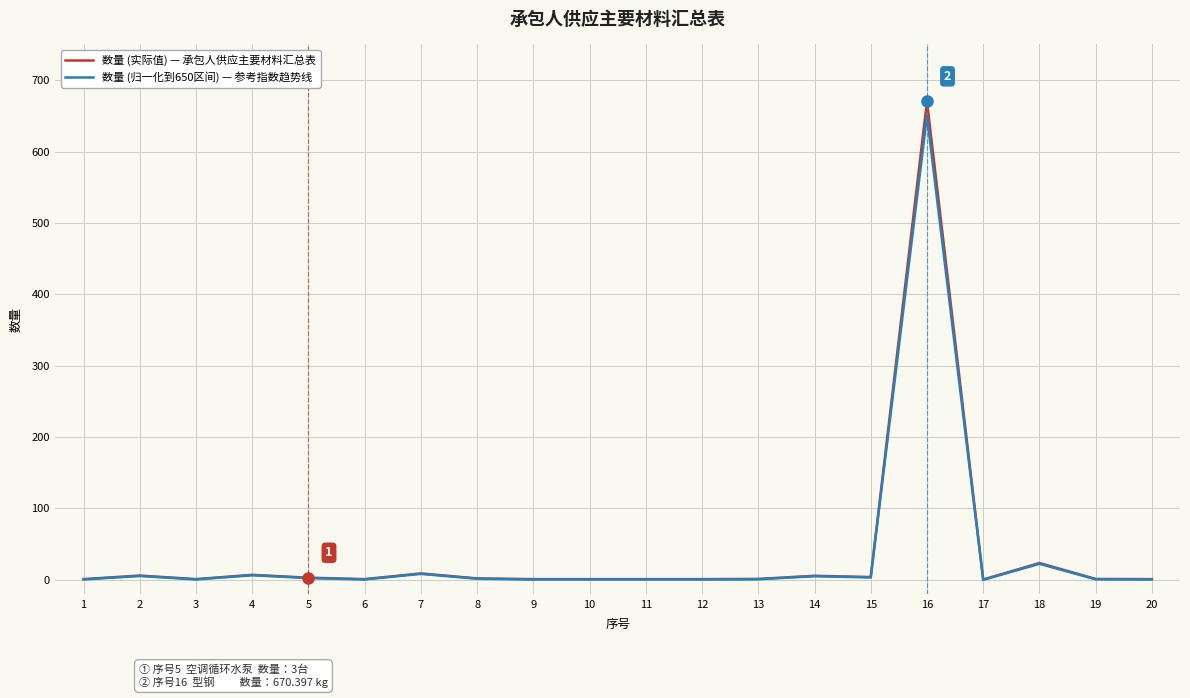

What is the total value across all series at 4?

13.4